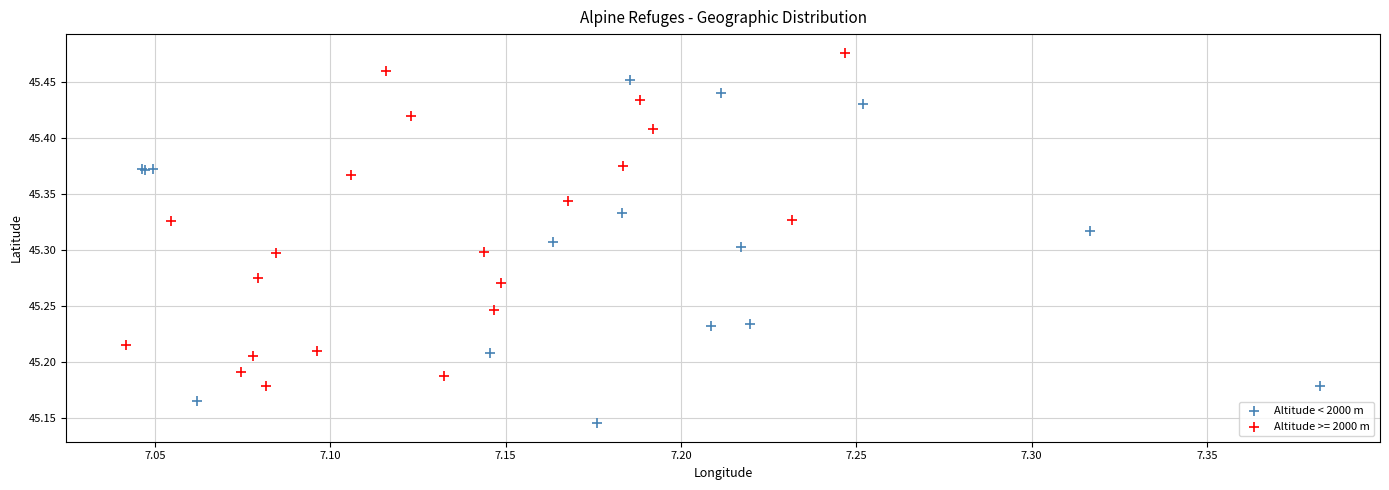

Which series contains the highest Y value?

Altitude >= 2000 m